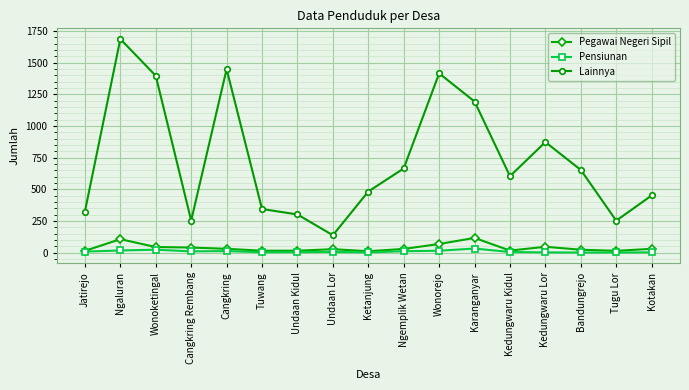

What is the average value of the Pegawai Negeri Sipil series?

39